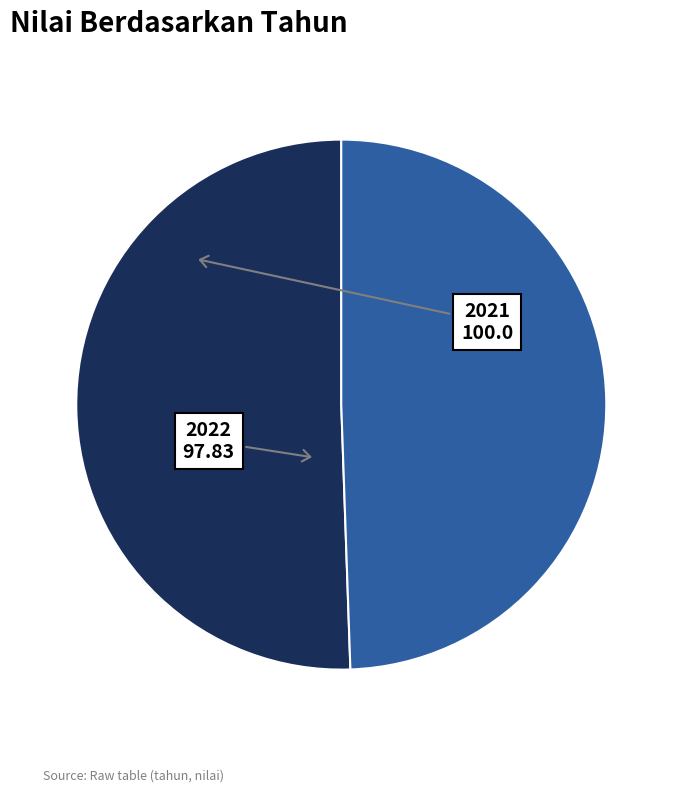

Rank the categories by value from highest to lowest.

2021, 2022